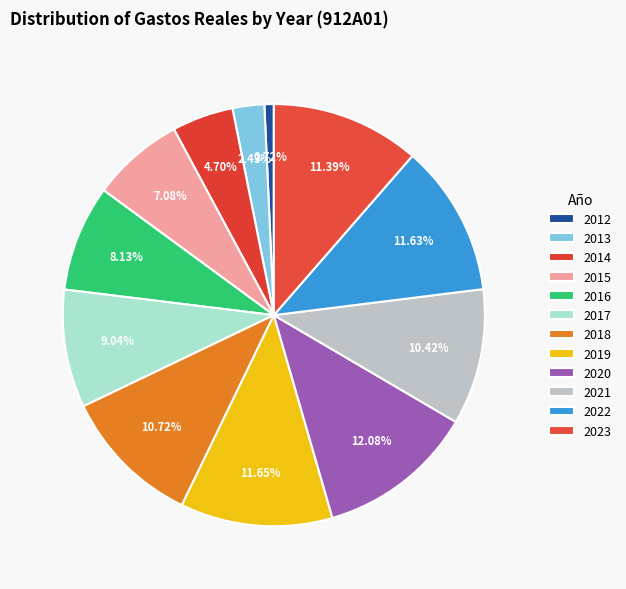

How many slices are in this pie chart?

12